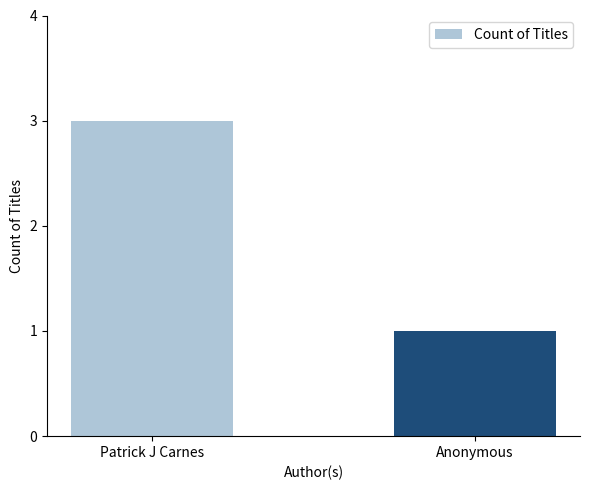

What is the difference between the values at Patrick J Carnes and Anonymous?

2